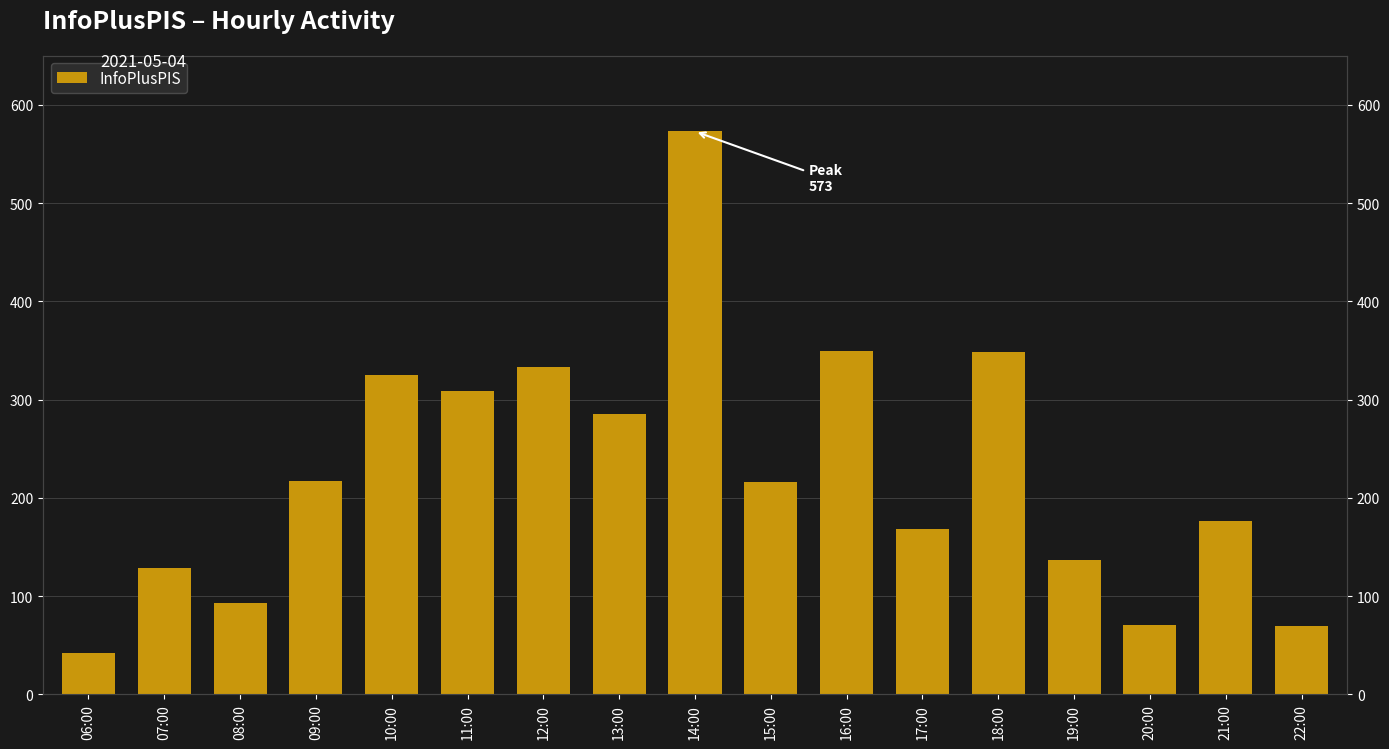

Where is the data nearest to the value 307?

11:00